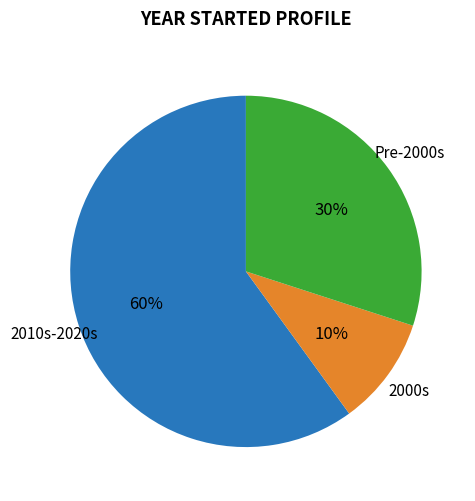

Is there a majority slice in this chart?

Yes